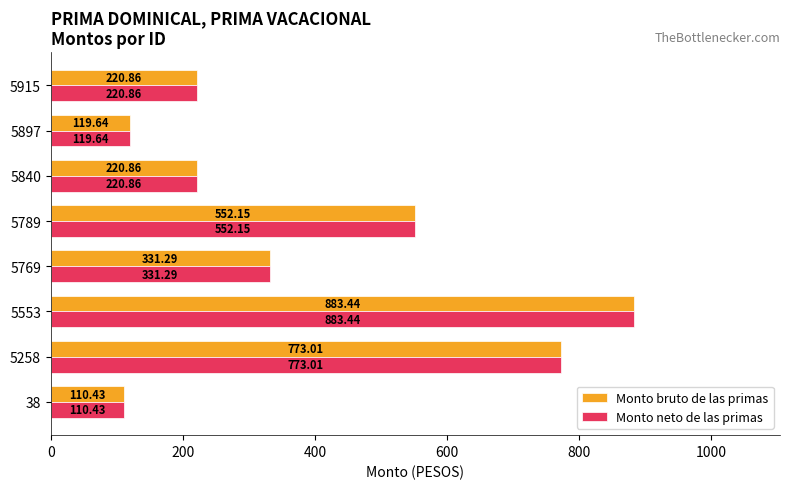

What is the sum of the Monto neto de las primas values at 5915 and 5769?

552.2